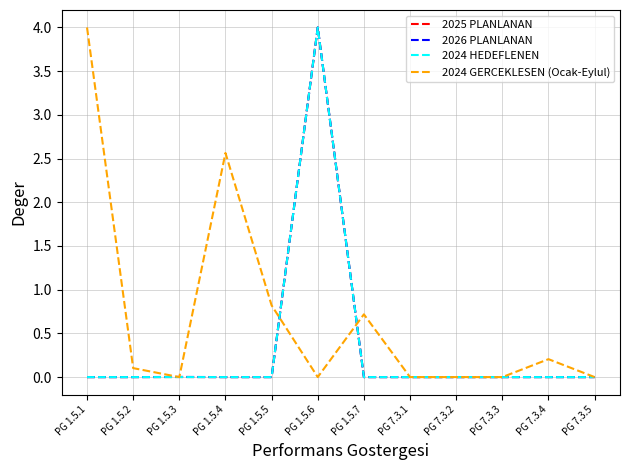

What is the total value across all series at PG 1.5.6?

12.0